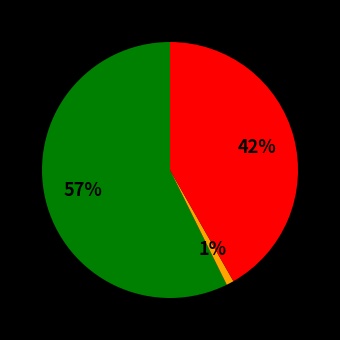

Is there a majority slice in this chart?

Yes